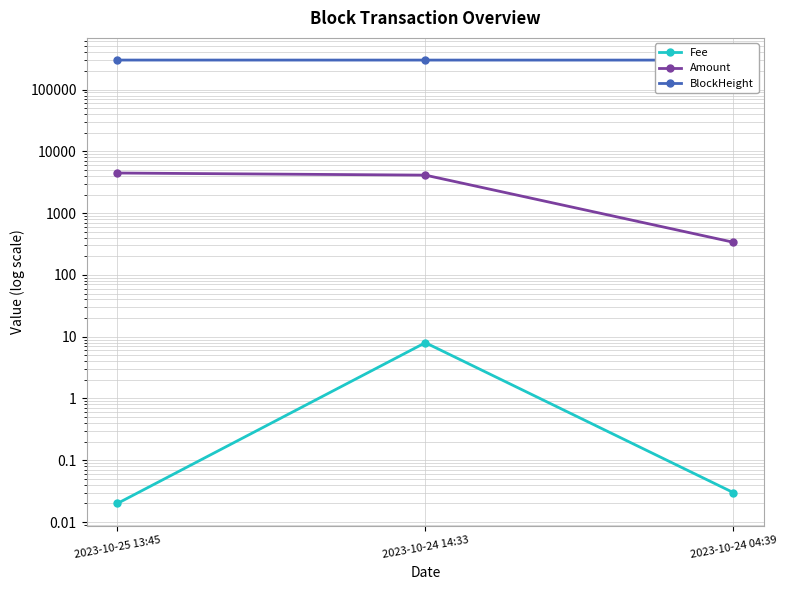

Reading left to right, what are all the values shown in this chart?

Fee: 2023-10-25 13:45=0.0	2023-10-24 14:33=8.0	2023-10-24 04:39=0.0
Amount: 2023-10-25 13:45=4453.6	2023-10-24 14:33=4117.0	2023-10-24 04:39=337.7
BlockHeight: 2023-10-25 13:45=299716.0	2023-10-24 14:33=299457.0	2023-10-24 04:39=299339.0